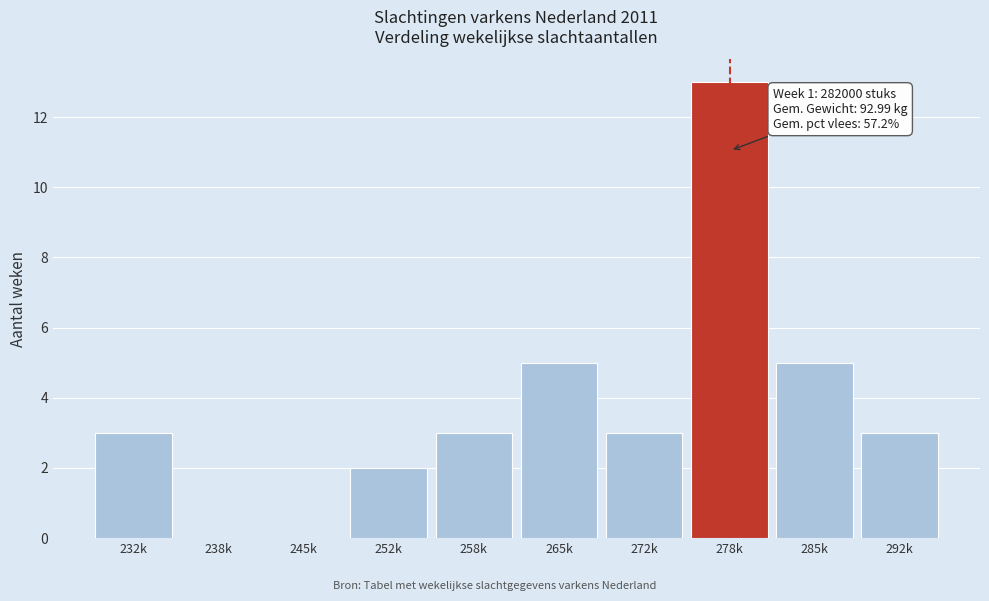

Reading left to right, extract all data points from this chart.

232k=3	238k=0	245k=0	252k=2	258k=3	265k=5	272k=3	278k=13	285k=5	292k=3